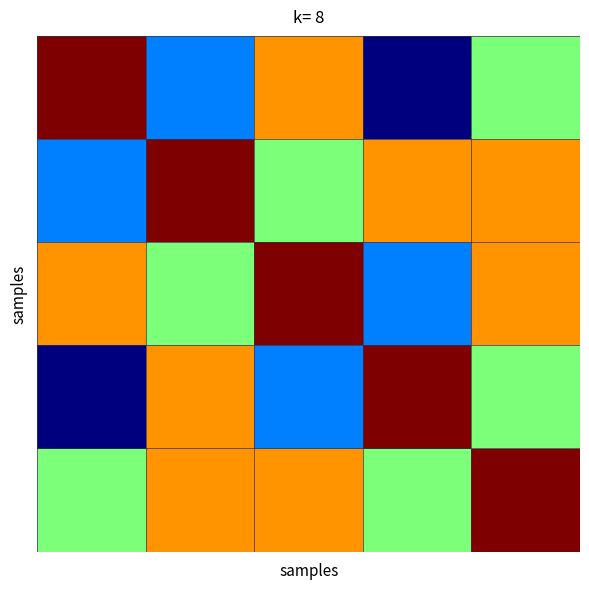

At how many categories does at least one series exceed 0?

5